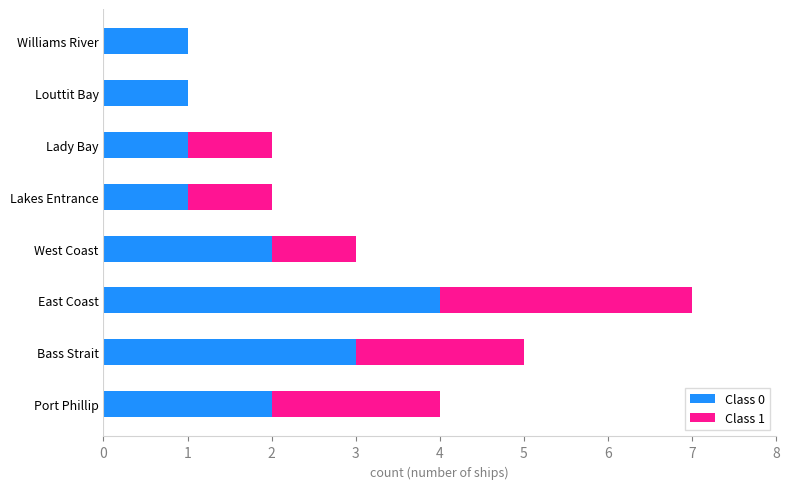

True or false: Class 0 has a value of 5 at Bass Strait.

False